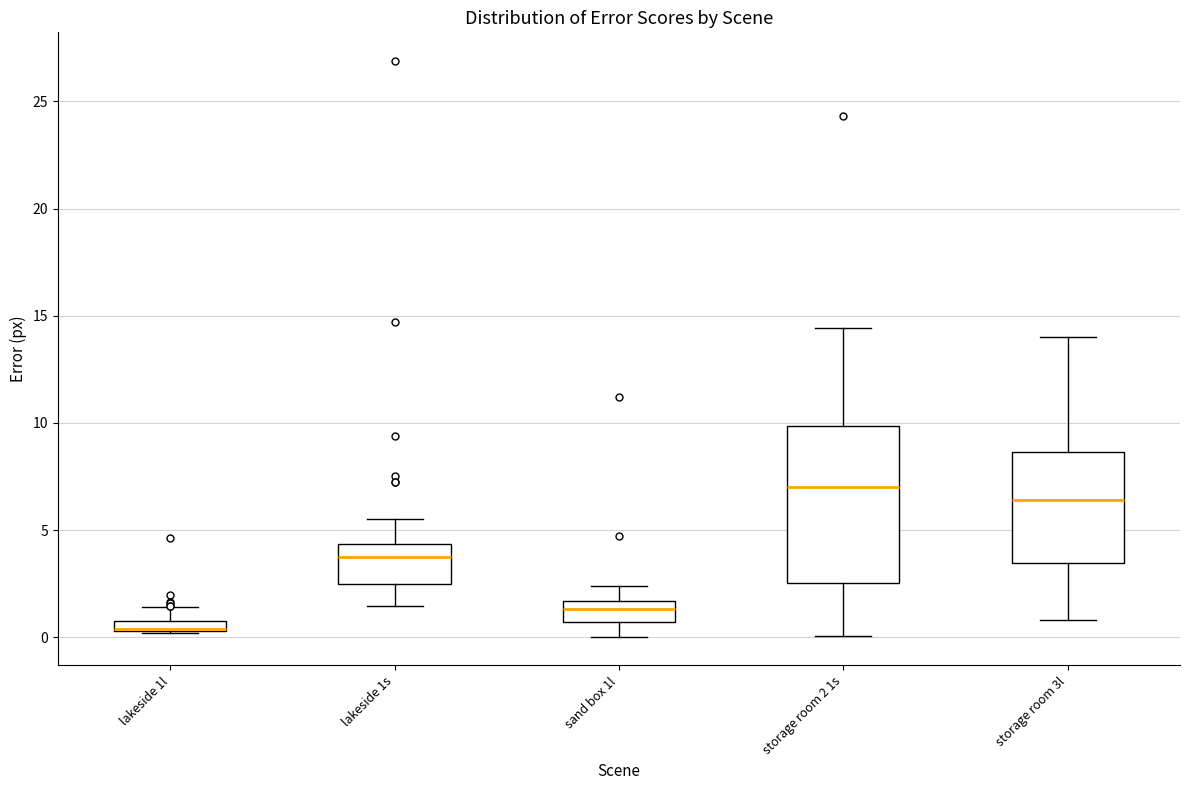

Comparing the boxes themselves (not the whiskers), which one is the tallest?

storage room 2 1s